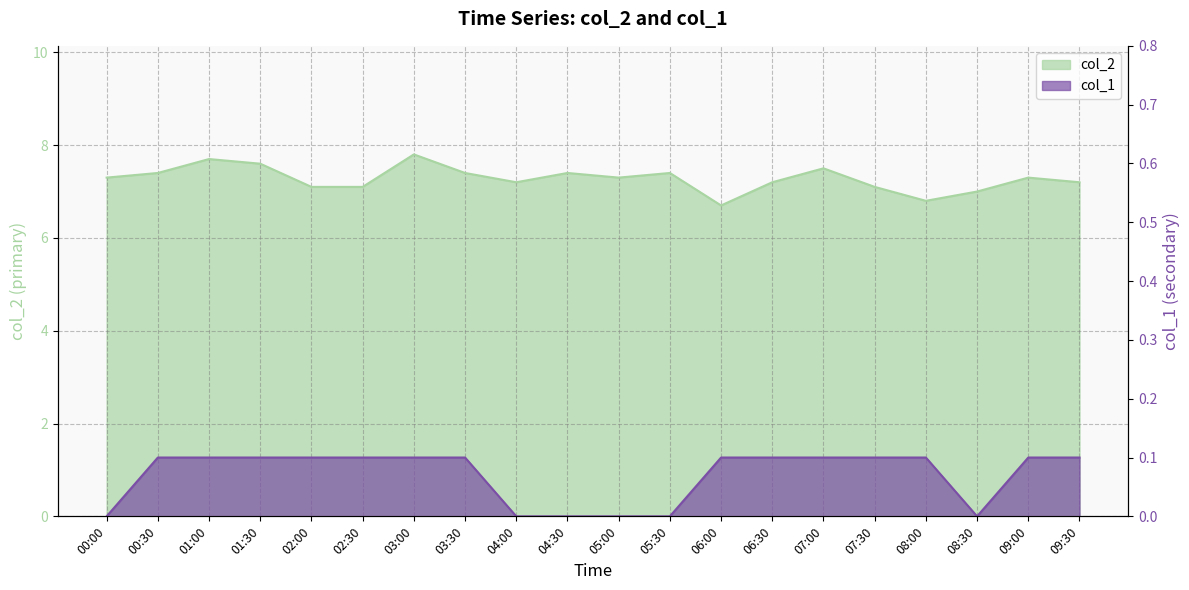

True or false: col_1 has a value of 0.1 at 07:00.

True